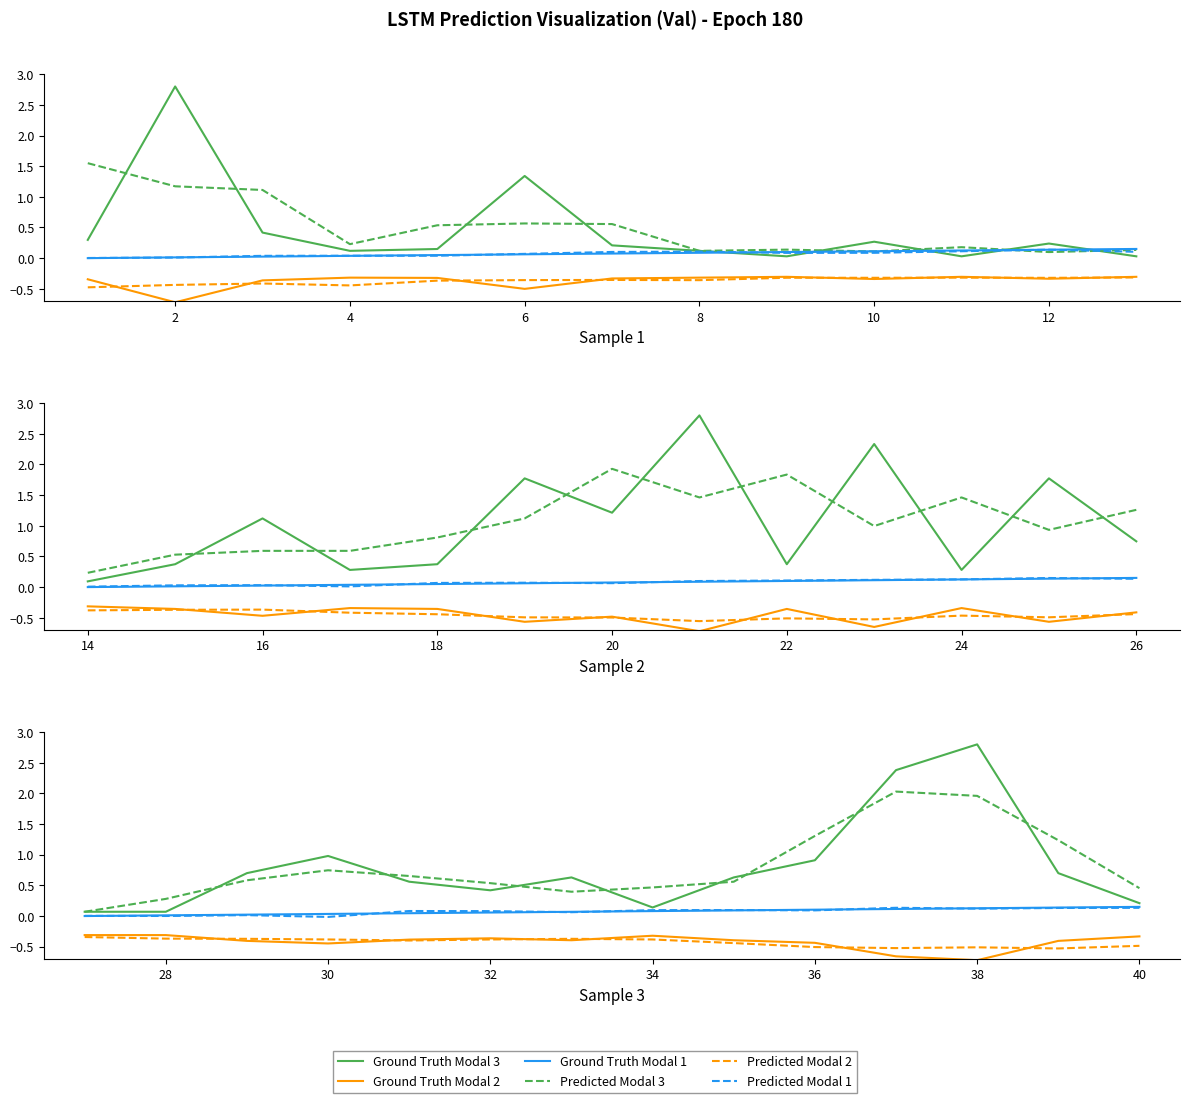

Which has a higher value, 4 or 0?

4